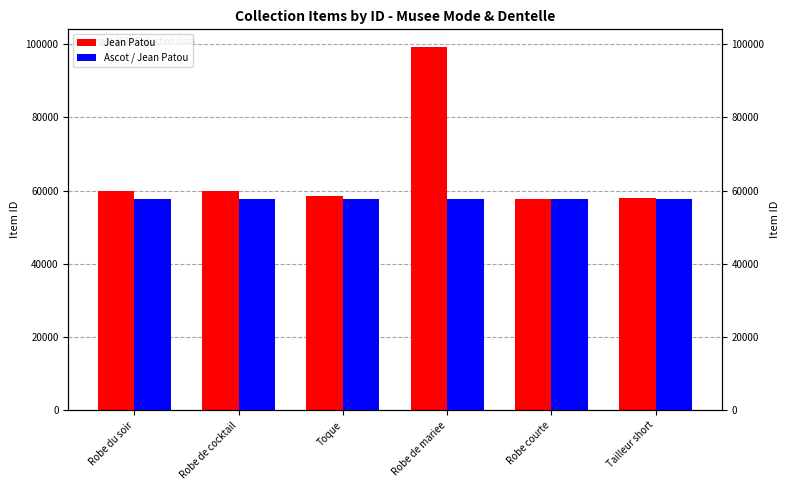

Which series has the widest spread of values?

Jean Patou